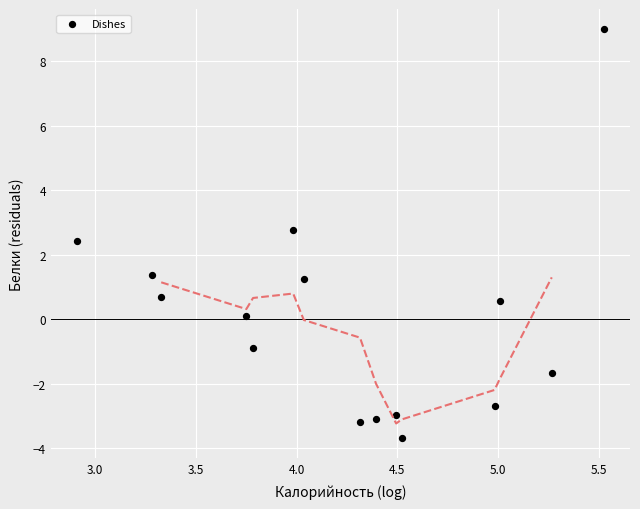

What is the range of X values (max minus min)?

2.6